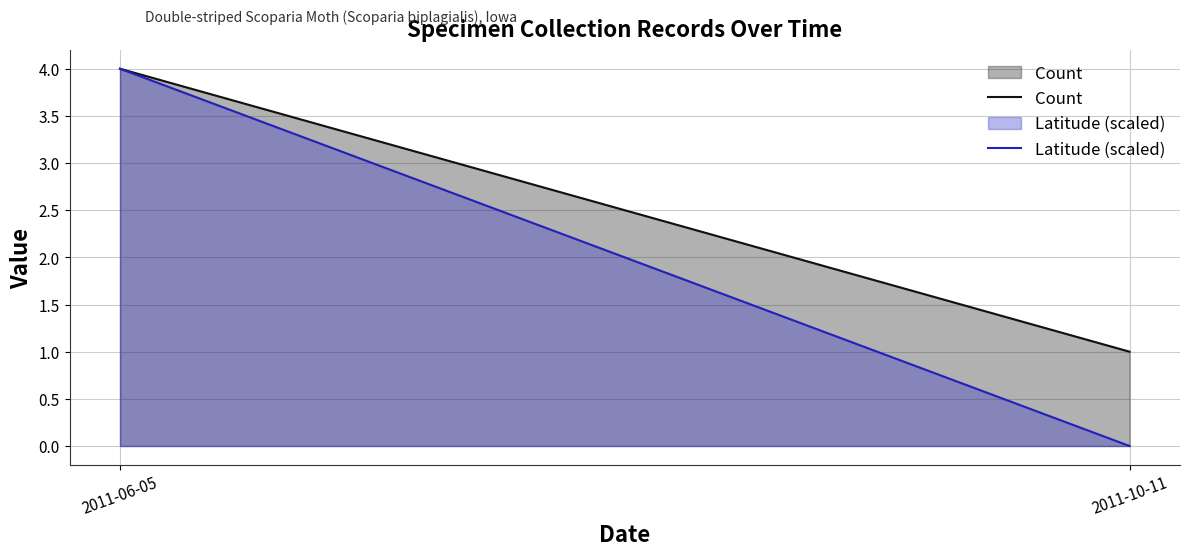

Rank the series by their average value, from lowest to highest.

Latitude (scaled), Count